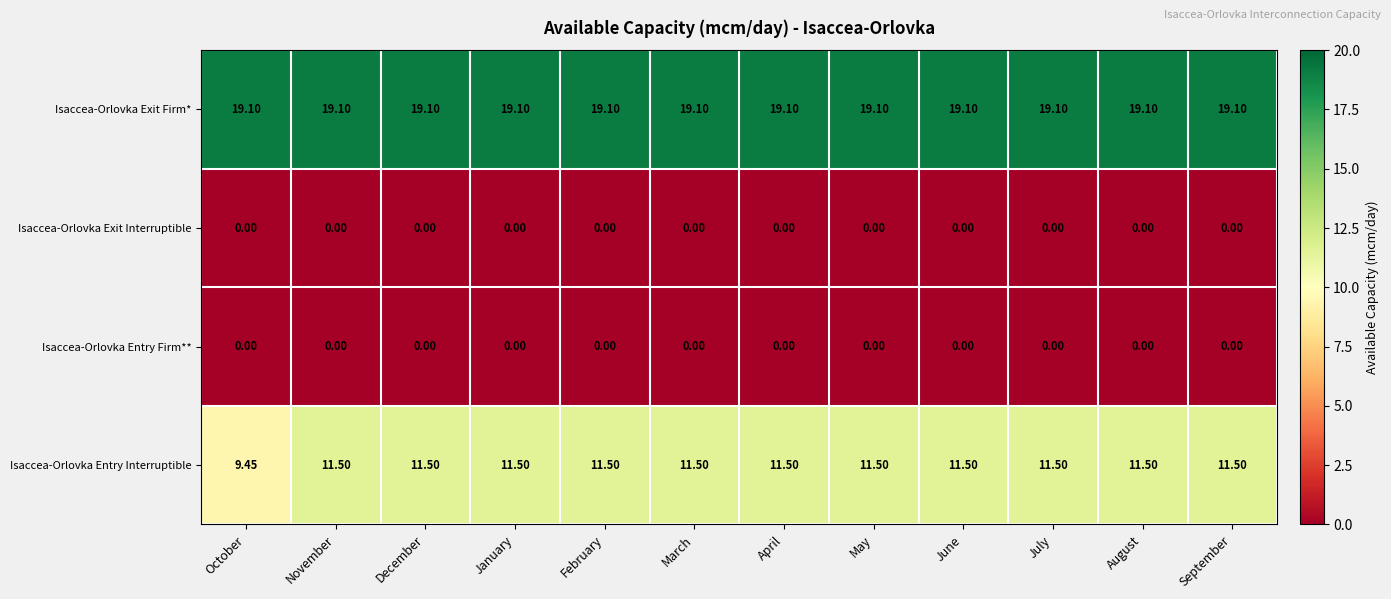

Which series has the largest total across all categories?

Isaccea-Orlovka Exit Firm*